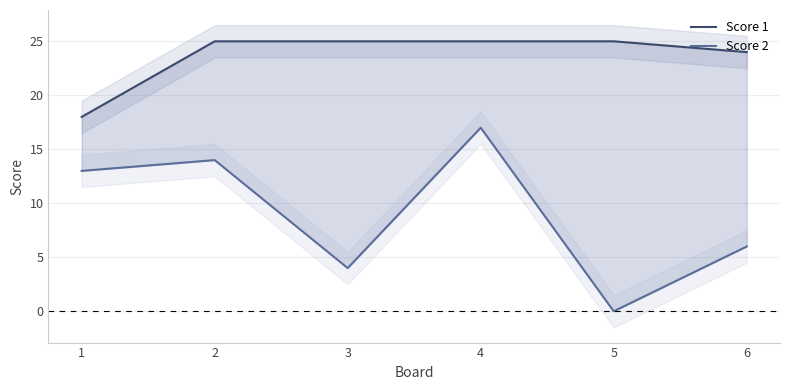

How many distinct data groups are displayed?

2